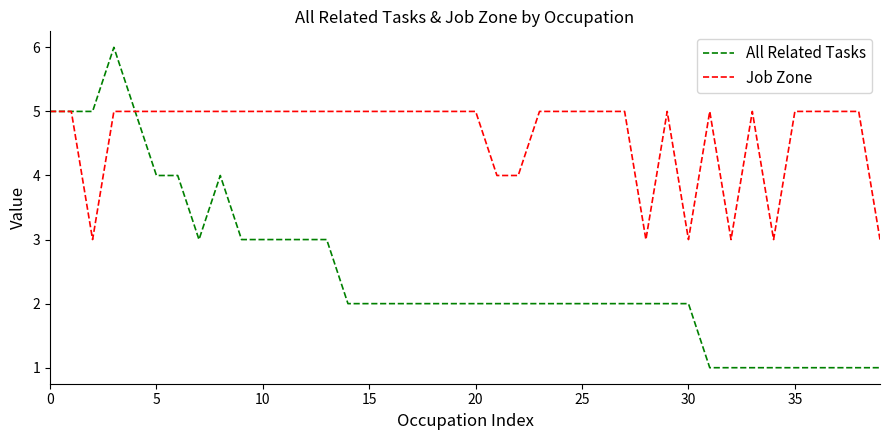

List the series in order of their overall mean, lowest first.

All Related Tasks, Job Zone